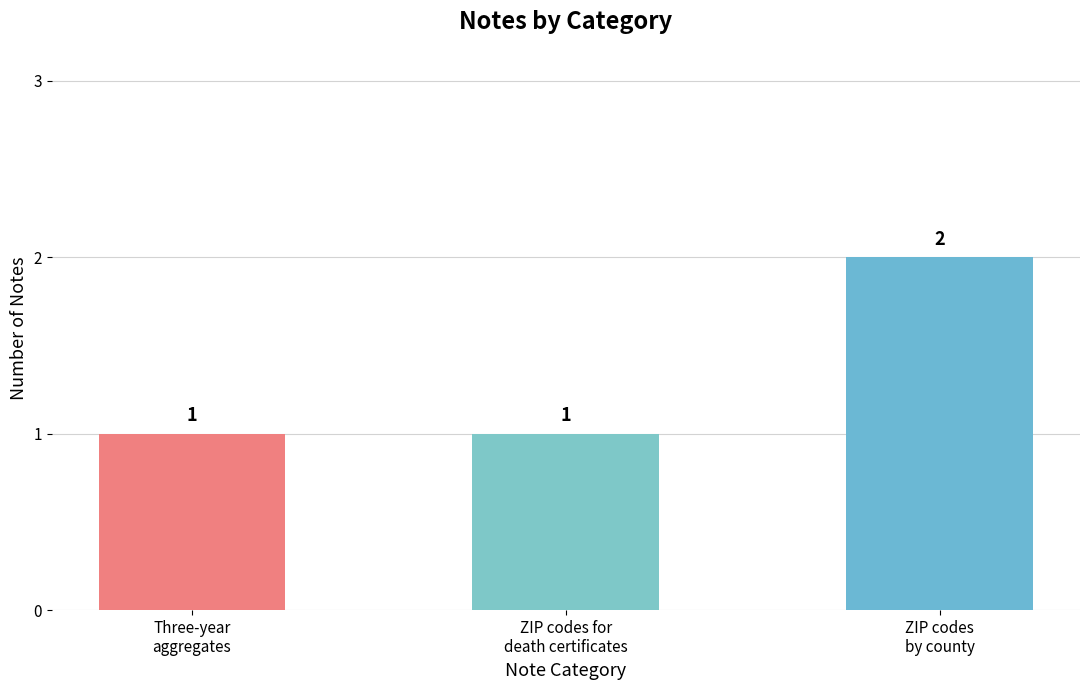

Reading left to right, extract all data points from this chart.

Three-year
aggregates=1	ZIP codes for
death certificates=1	ZIP codes
by county=2